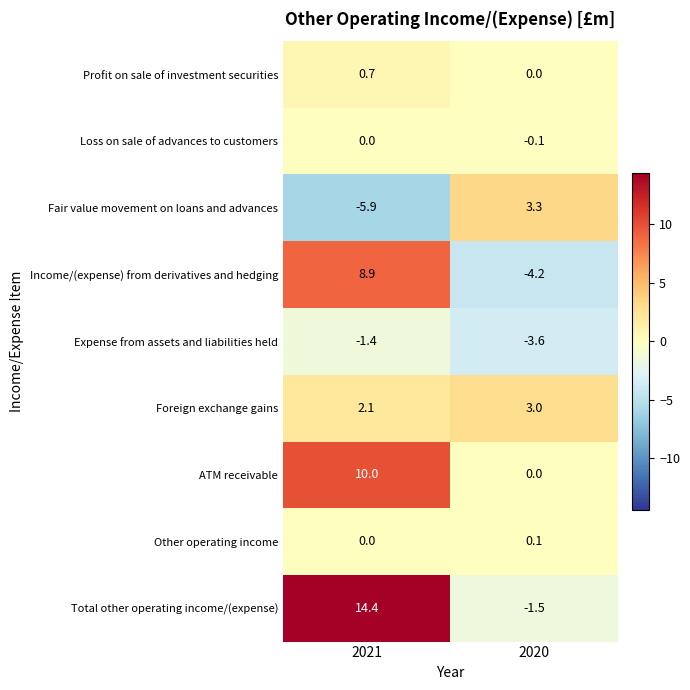

What is the average value of the Fair value movement on loans and advances series?

-1.3